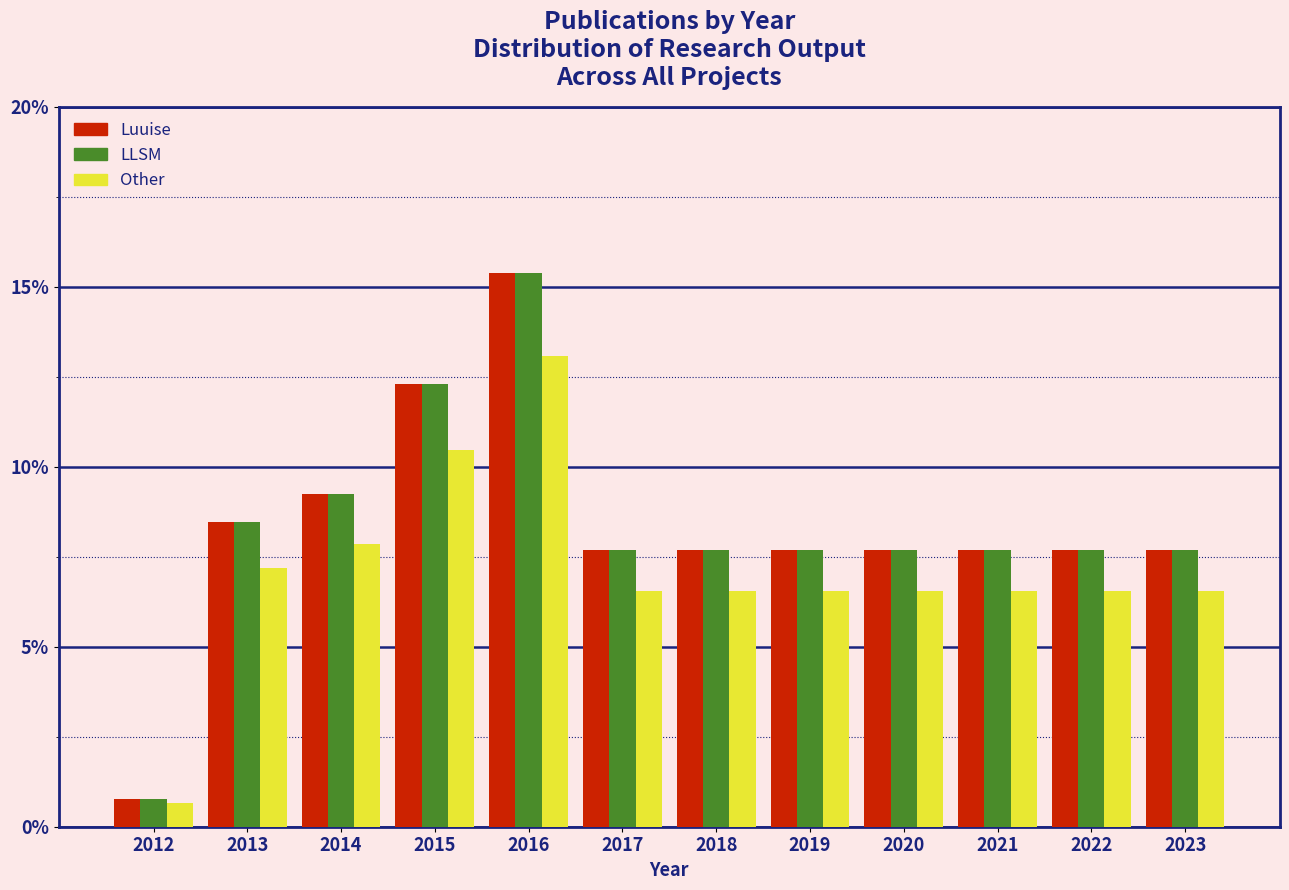

What is the average value of the LLSM series?

8.3